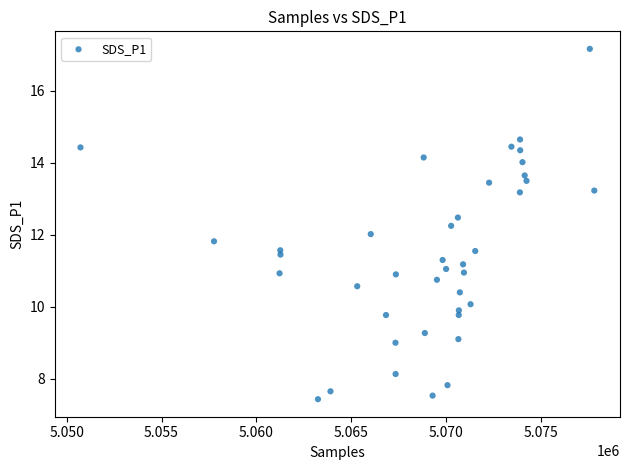

What is the range of X values (max minus min)?

27070.0